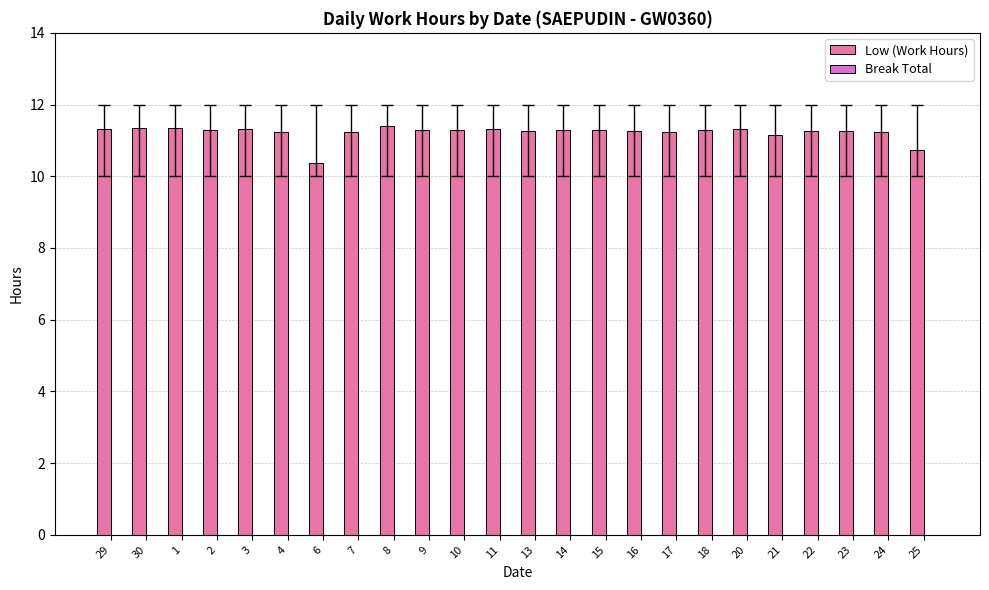

What is the value of the 11th bar from the left?

11.3